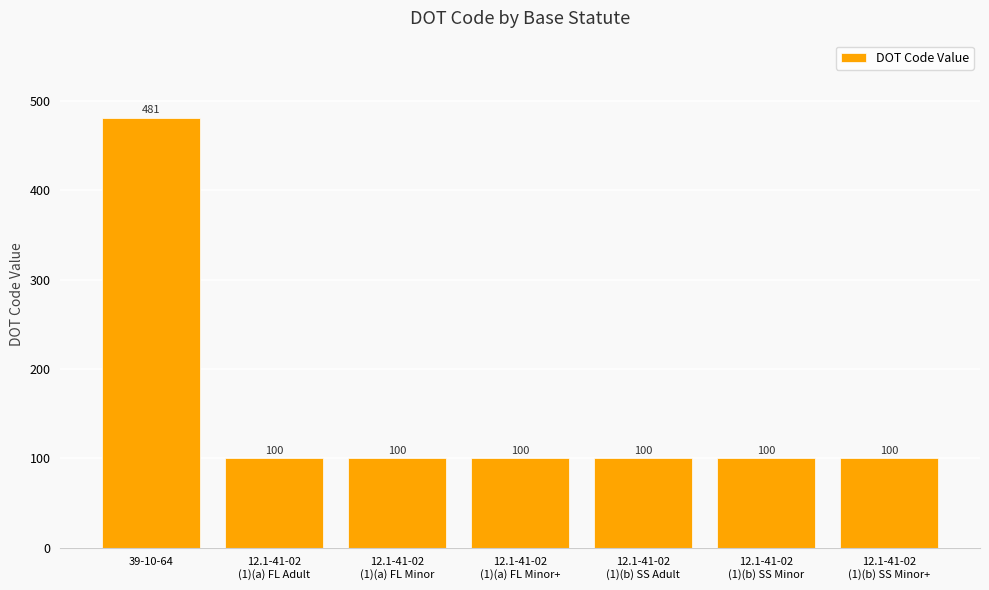

What is the sum of all values?

1081